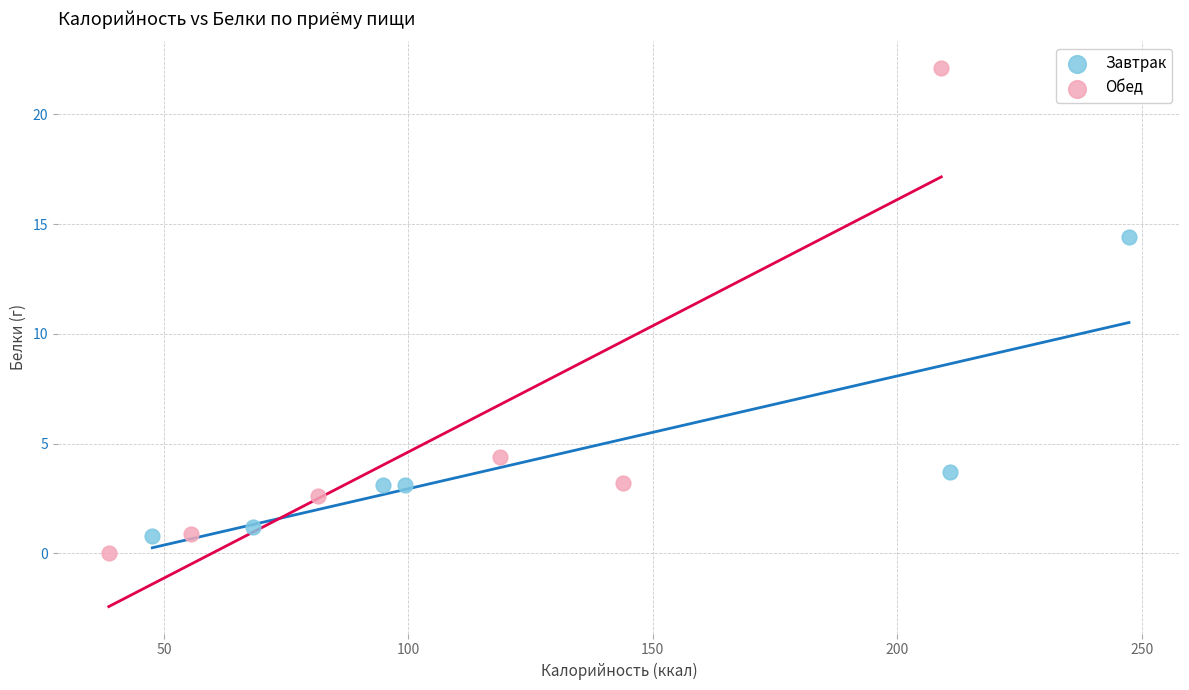

What are all the series names shown in the legend?

Завтрак, Обед